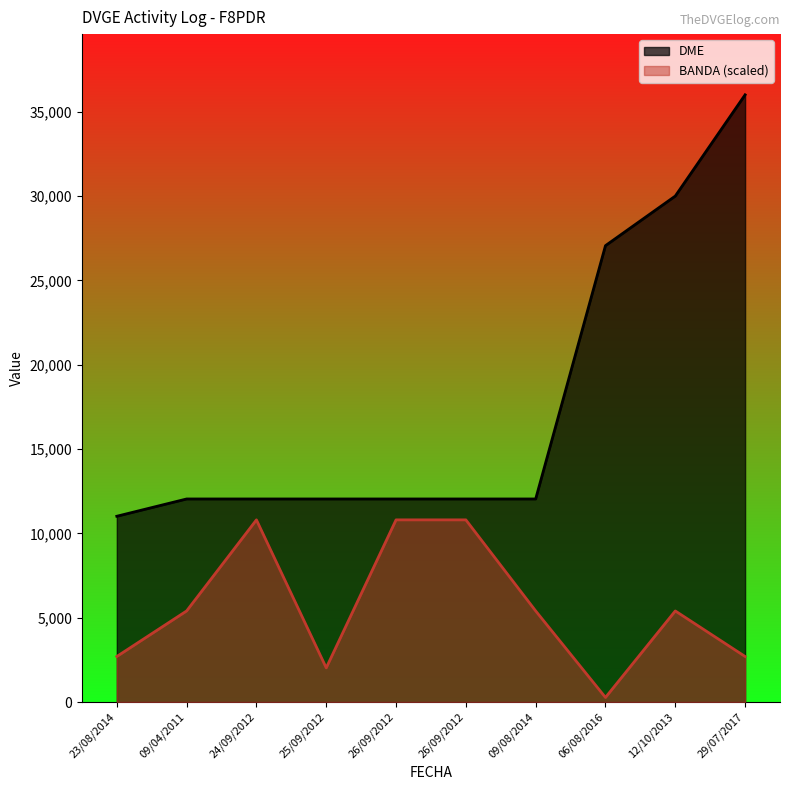

True or false: DME and BANDA intersect in this chart.

False